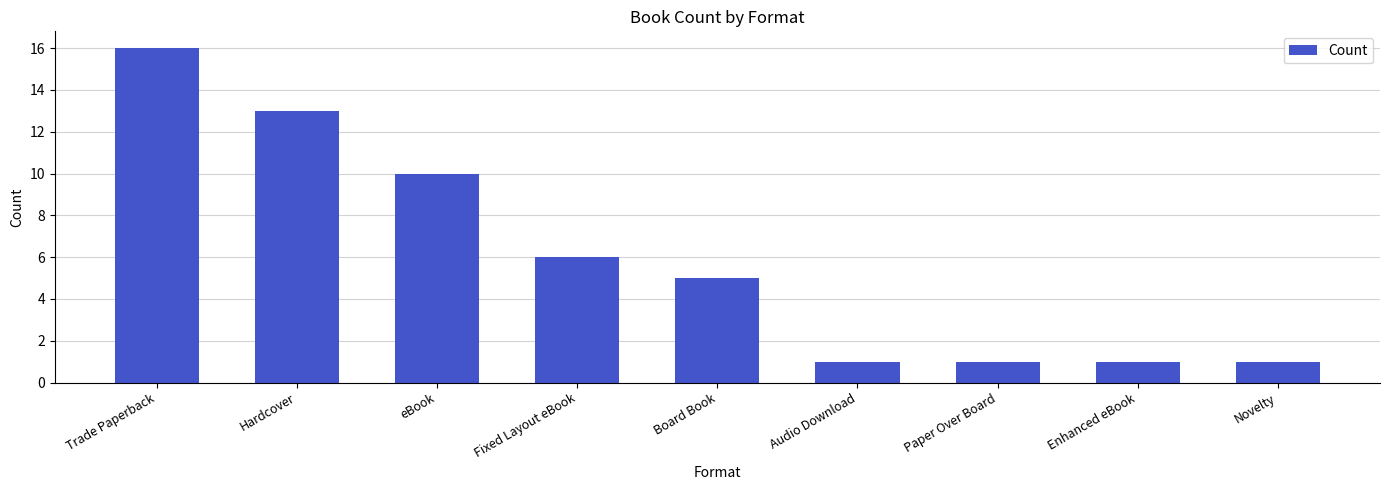

Between Novelty and eBook, which is larger?

eBook